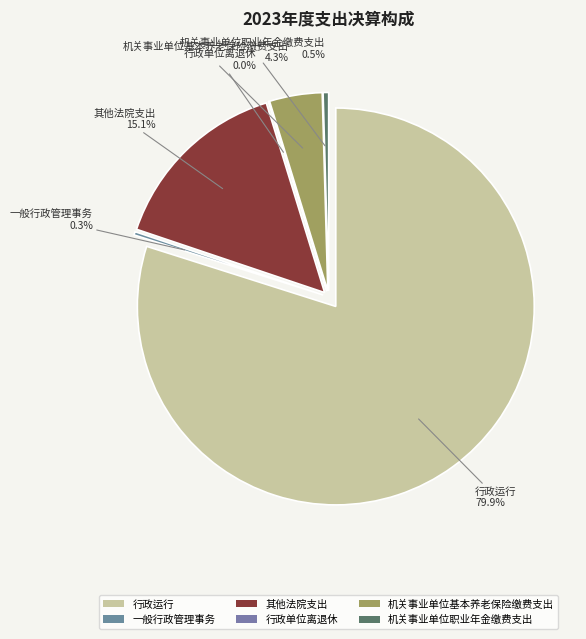

True or false: 一般行政管理事务 accounts for 9% of the total.

False